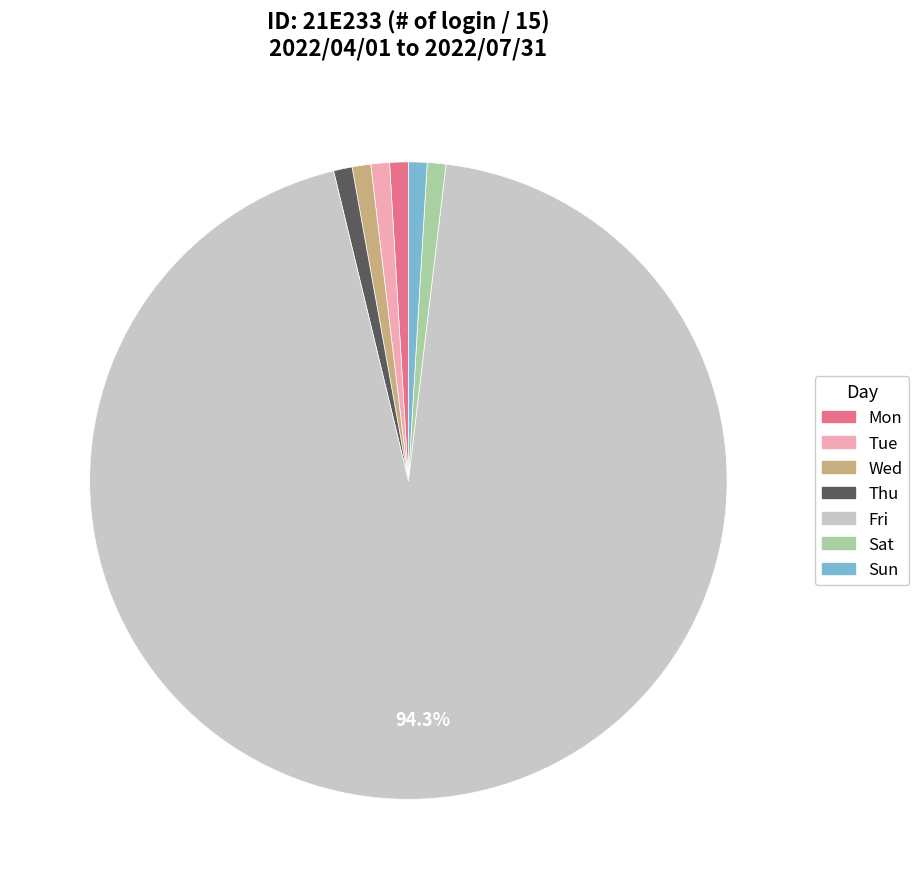

How many slices are in this pie chart?

7